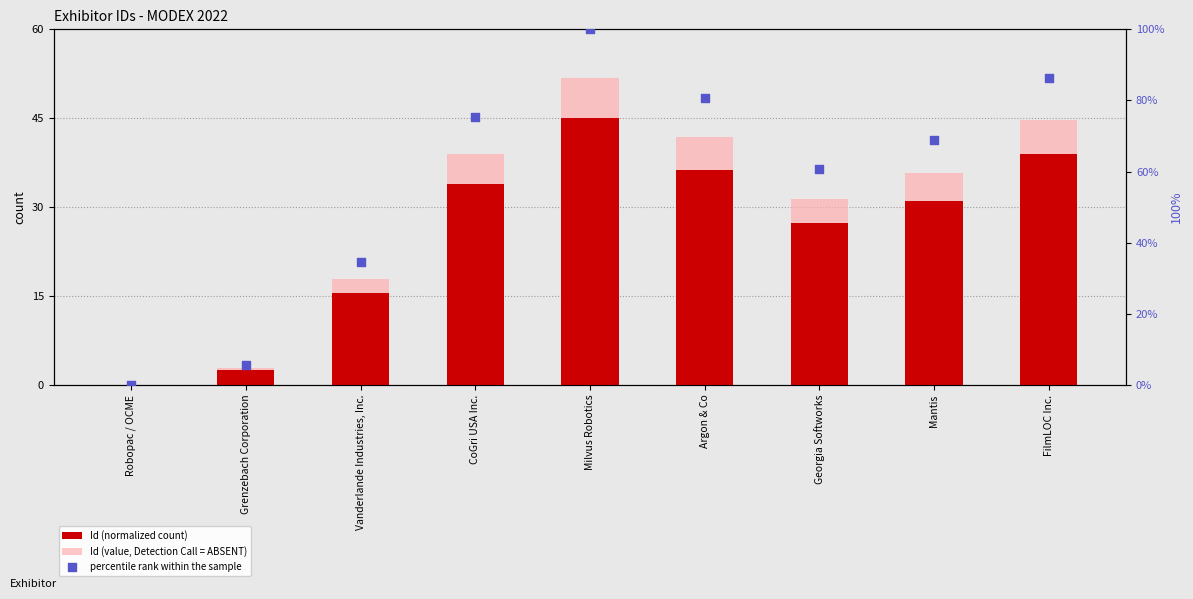

Which series reaches the maximum Y coordinate?

percentile rank within the sample